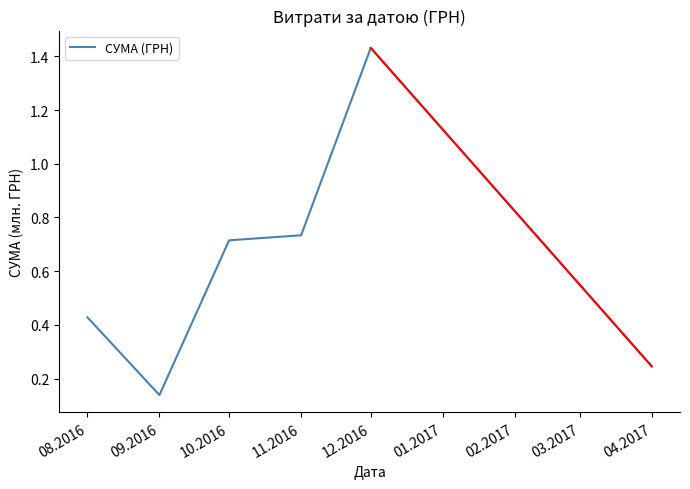

How many interior local peaks (higher than both neighbors) does the data have?

1